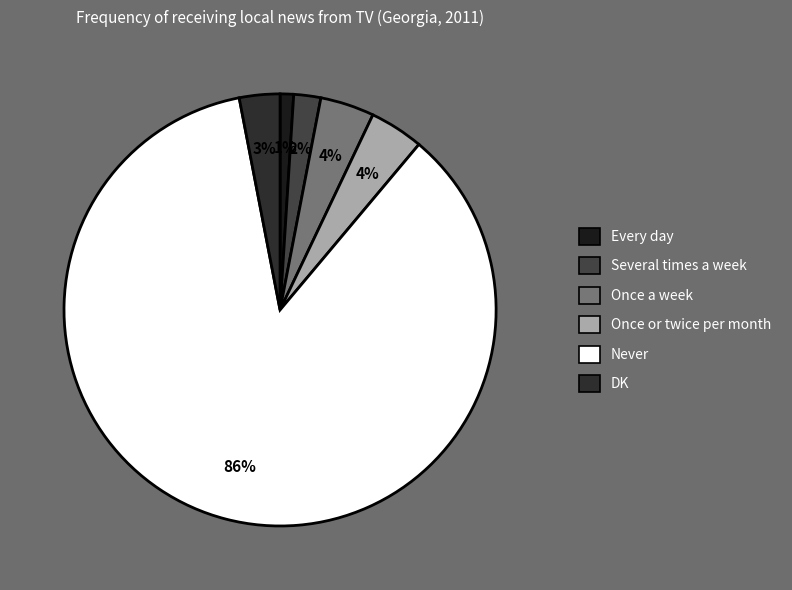

Between Every day and Never, which is larger?

Never